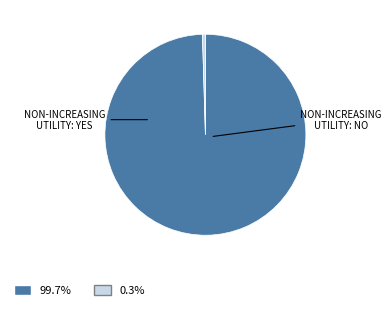

Is there any slice that represents more than half of the pie?

Yes